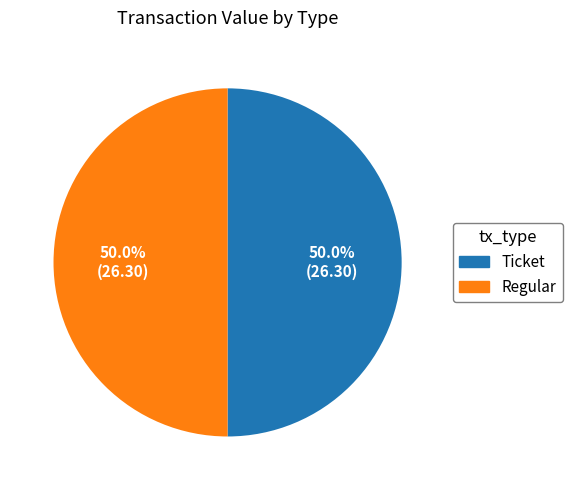

What is the ratio of the value at Regular to the value at Ticket?

1.0